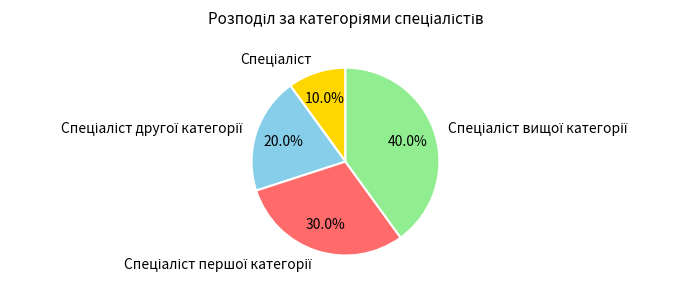

Is there any slice that represents more than half of the pie?

No